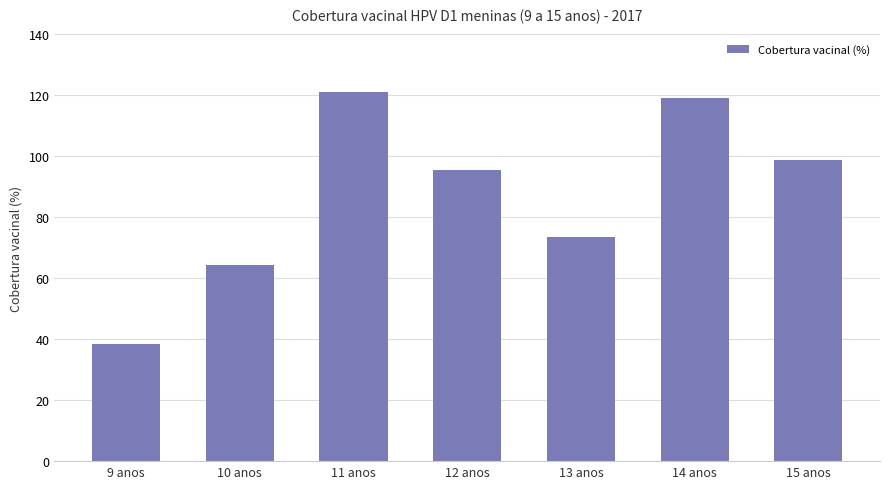

Reading right to left, transcribe all the data shown in this chart.

98.8	119.1	73.6	95.4	121.3	64.4	38.5